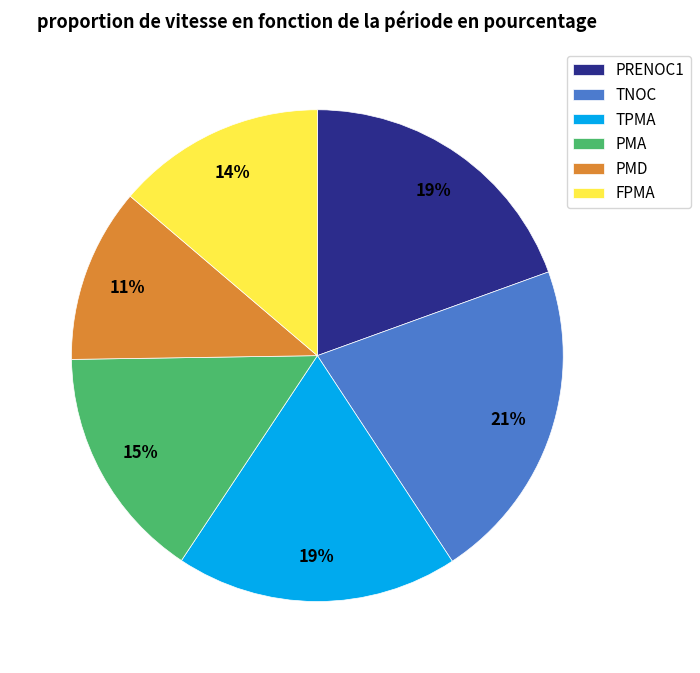

Is the sum of FPMA and PMA greater than half?

No